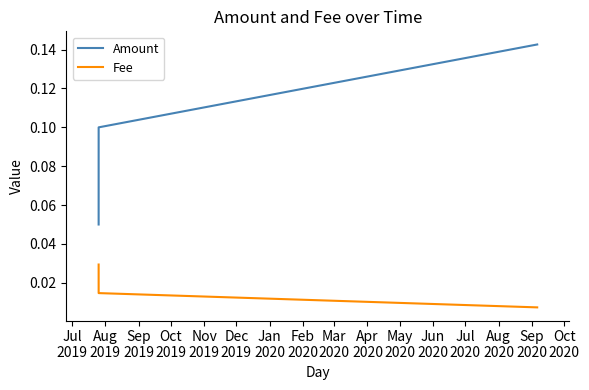

Count the Fee values in the range 0 to 1.

3